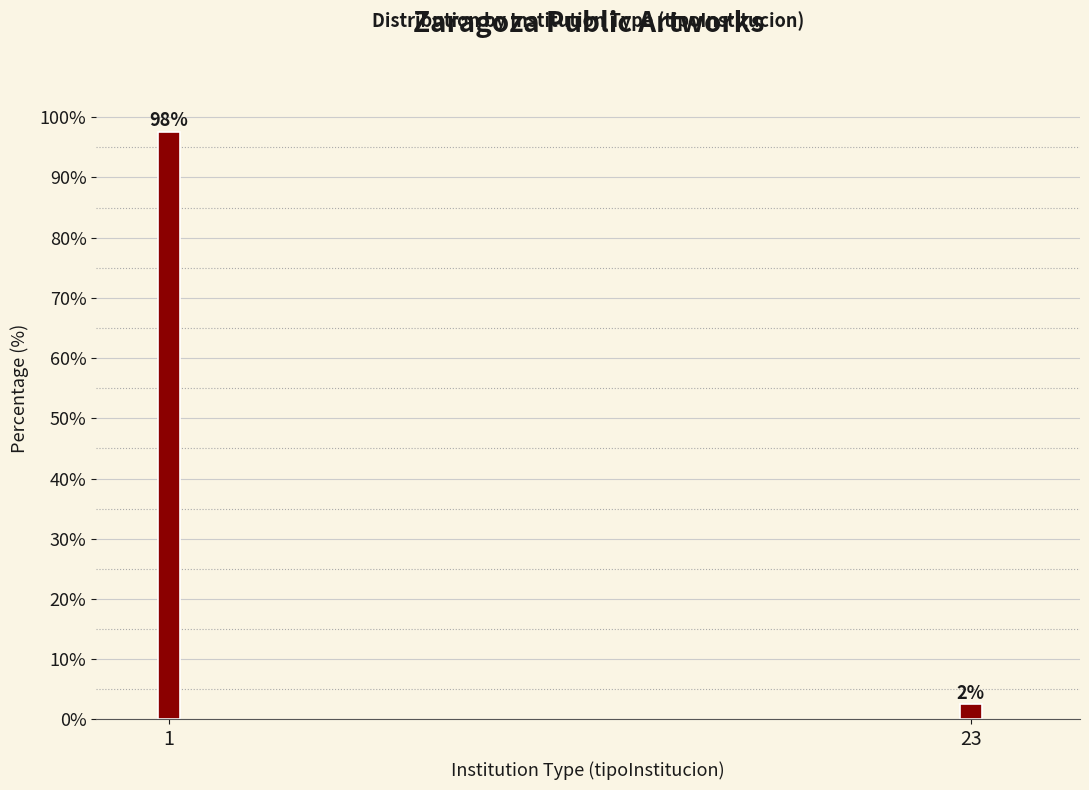

How many bars are there in total?

2